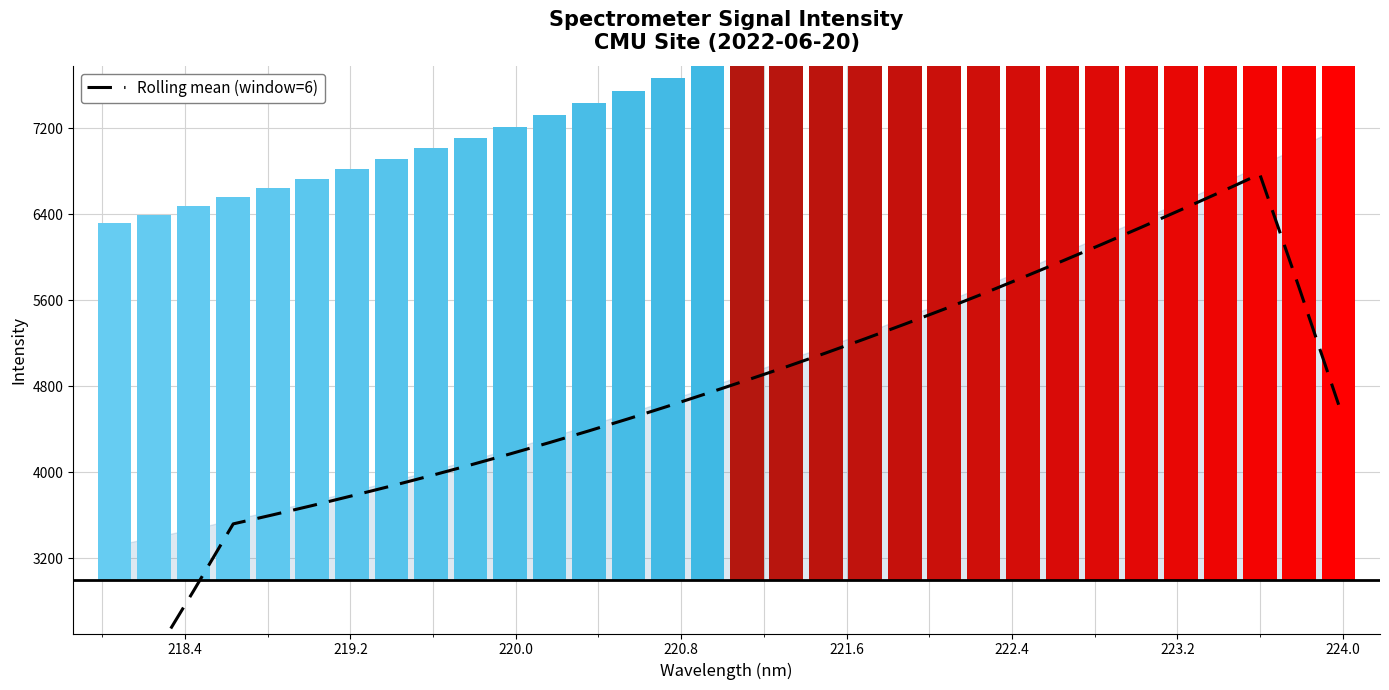

Reading right to left, transcribe all the data shown in this chart.

4628.2	5714.2	6773.4	6606.0	6441.6	6279.7	6121.0	5965.7	5813.3	5662.7	5517.5	5377.8	5242.1	5109.5	4980.8	4856.6	4734.5	4614.2	4497.4	4384.9	4275.6	4169.9	4067.5	3968.2	3872.4	3780.4	3690.3	3603.7	3519.7	2898.4	2291.6	1698.1